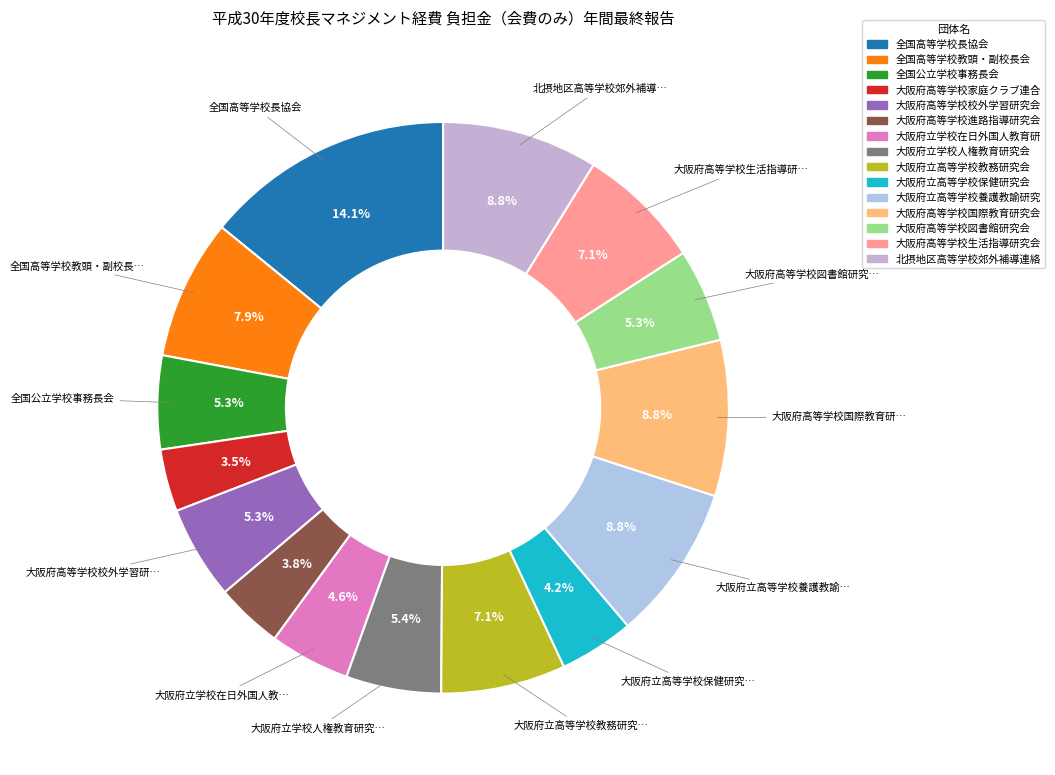

Count the number of slices in the pie.

15